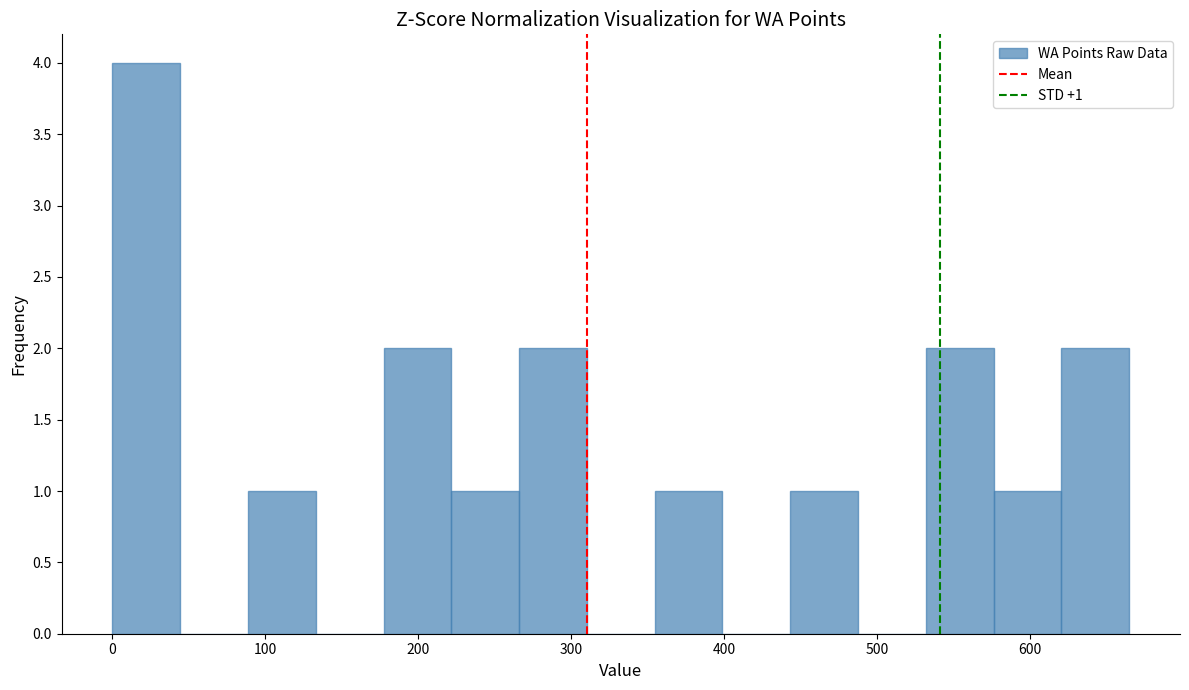

Which range on the x-axis has the tallest bar?

0 to 40